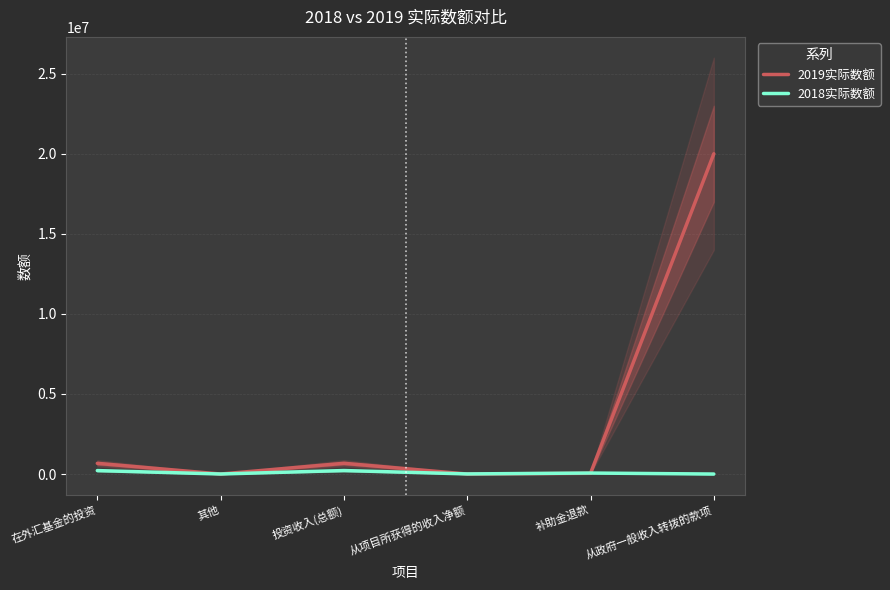

How many lines are shown in the chart?

2